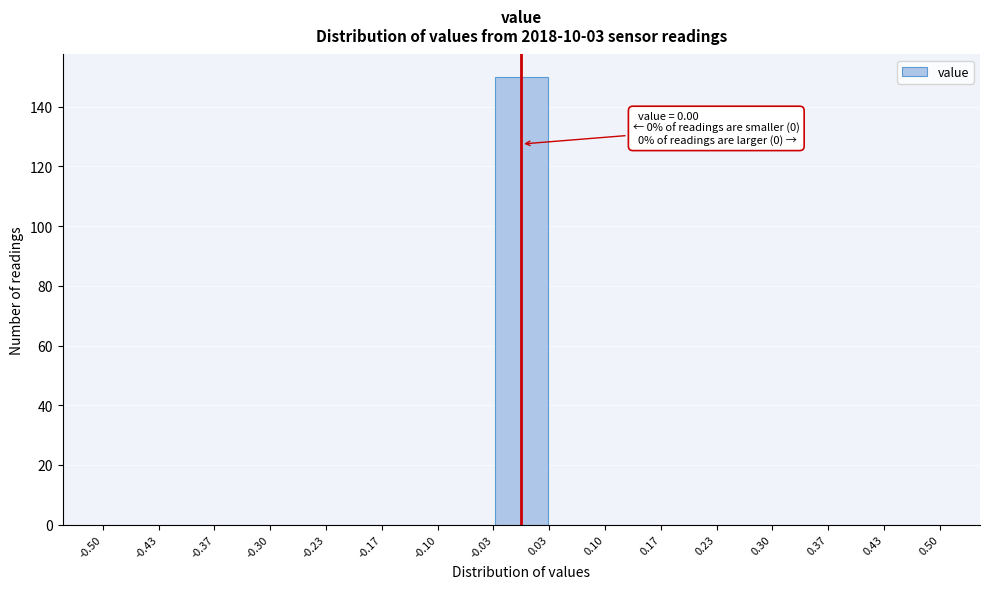

Which range on the x-axis has the tallest bar?

-0.03 to 0.03